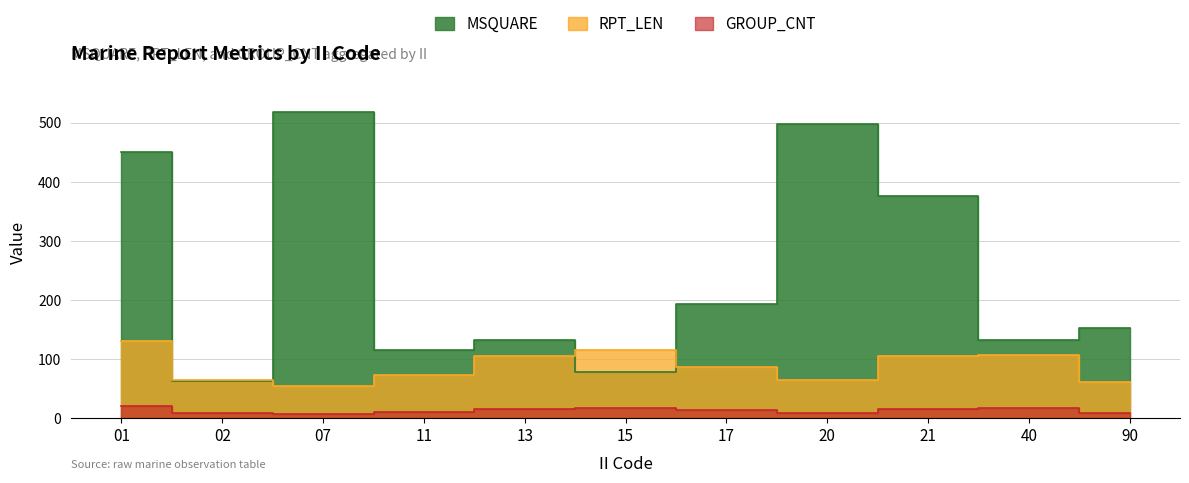

True or false: MSQUARE and GROUP_CNT intersect in this chart.

False